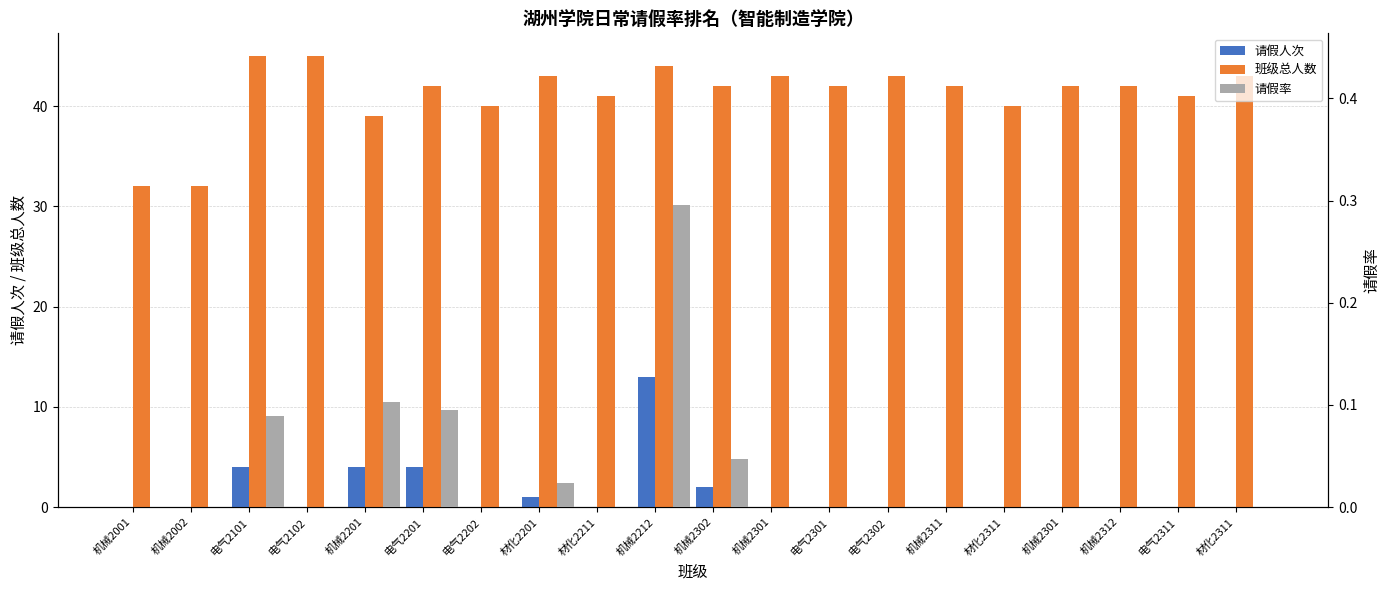

At which category is the sum across all series the highest?

机械2212